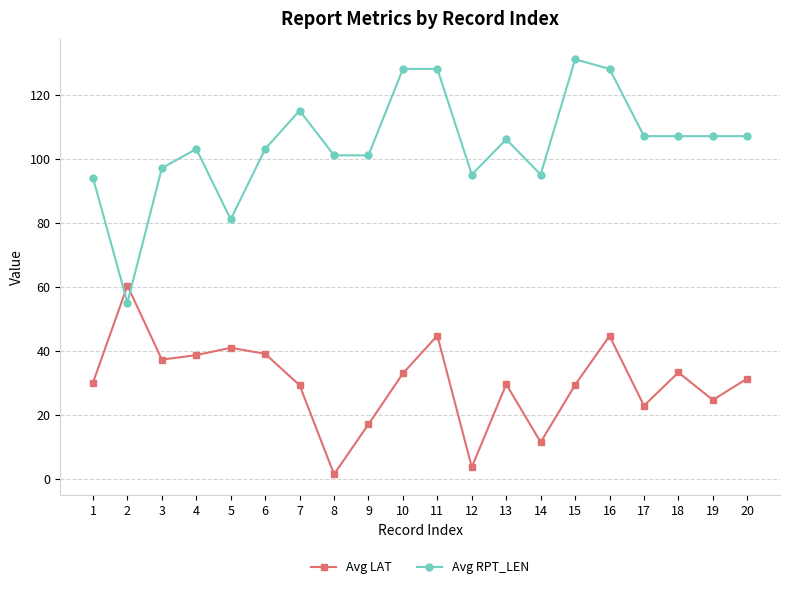

Rank the series at 19 from lowest to highest value.

Avg LAT, Avg RPT_LEN